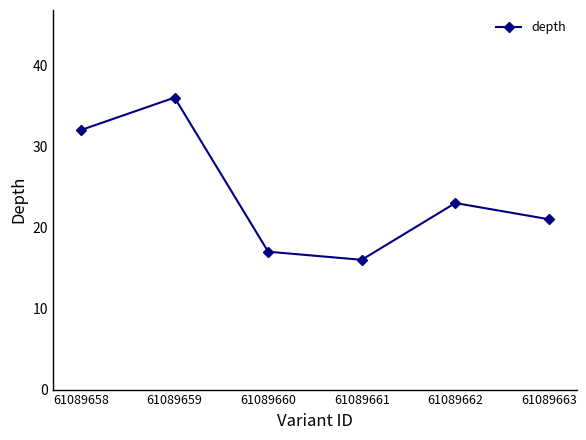

What is the value of the 5th point from the left?

23